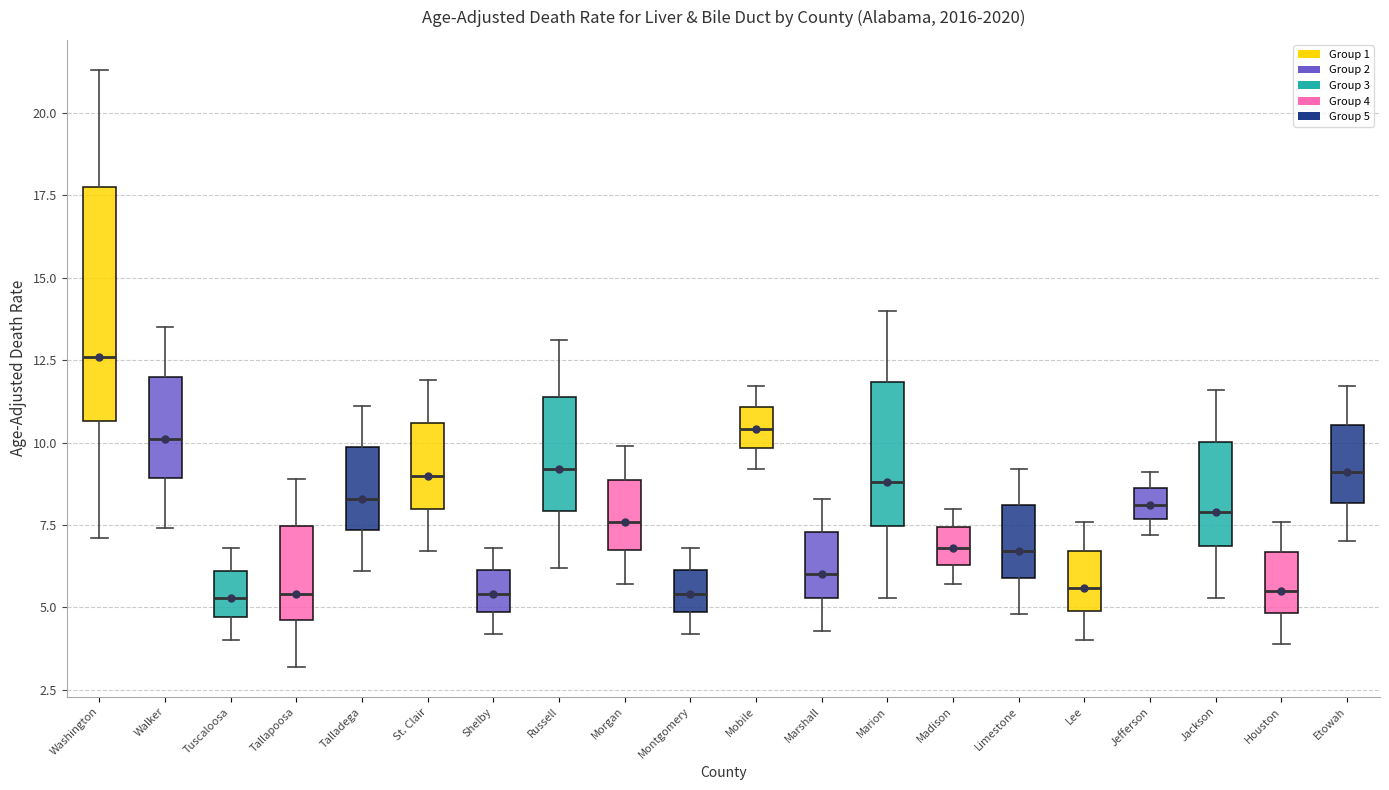

Reading left to right, transcribe this box plot: for each box, give where its median line is, the range the box spans, and where its two whiskers end, as read against the y-axis. The values are not printed on the chart, so give them approximately, as read against the axis.

Washington: median 12.5, box 10.5 to 18.0, whiskers 7.0 to 21.5
Walker: median 10.0, box 9.0 to 12.0, whiskers 7.5 to 13.5
Tuscaloosa: median 5.5, box 4.5 to 6.0, whiskers 4.0 to 7.0
Tallapoosa: median 5.5, box 4.5 to 7.5, whiskers 3.0 to 9.0
Talladega: median 8.5, box 7.5 to 10.0, whiskers 6.0 to 11.0
St. Clair: median 9.0, box 8.0 to 10.5, whiskers 6.5 to 12.0
Shelby: median 5.5, box 5.0 to 6.0, whiskers 4.0 to 7.0
Russell: median 9.0, box 8.0 to 11.5, whiskers 6.0 to 13.0
Morgan: median 7.5, box 7.0 to 9.0, whiskers 5.5 to 10.0
Montgomery: median 5.5, box 5.0 to 6.0, whiskers 4.0 to 7.0
Mobile: median 10.5, box 10.0 to 11.0, whiskers 9.0 to 11.5
Marshall: median 6.0, box 5.5 to 7.5, whiskers 4.5 to 8.5
Marion: median 9.0, box 7.5 to 12.0, whiskers 5.5 to 14.0
Madison: median 7.0, box 6.5 to 7.5, whiskers 5.5 to 8.0
Limestone: median 6.5, box 6.0 to 8.0, whiskers 5.0 to 9.0
Lee: median 5.5, box 5.0 to 6.5, whiskers 4.0 to 7.5
Jefferson: median 8.0, box 7.5 to 8.5, whiskers 7.0 to 9.0
Jackson: median 8.0, box 7.0 to 10.0, whiskers 5.5 to 11.5
Houston: median 5.5, box 5.0 to 6.5, whiskers 4.0 to 7.5
Etowah: median 9.0, box 8.0 to 10.5, whiskers 7.0 to 11.5